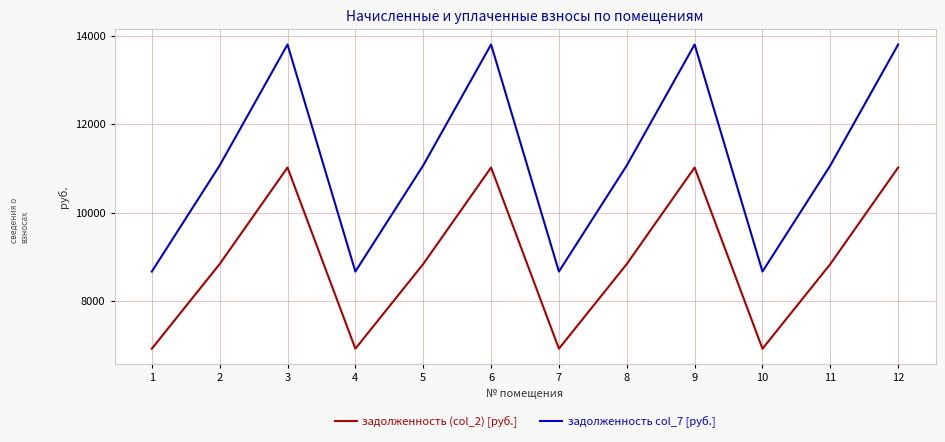

Rank the series by their maximum value, from highest to lowest.

задолженность col_7 [руб.], задолженность (col_2) [руб.]